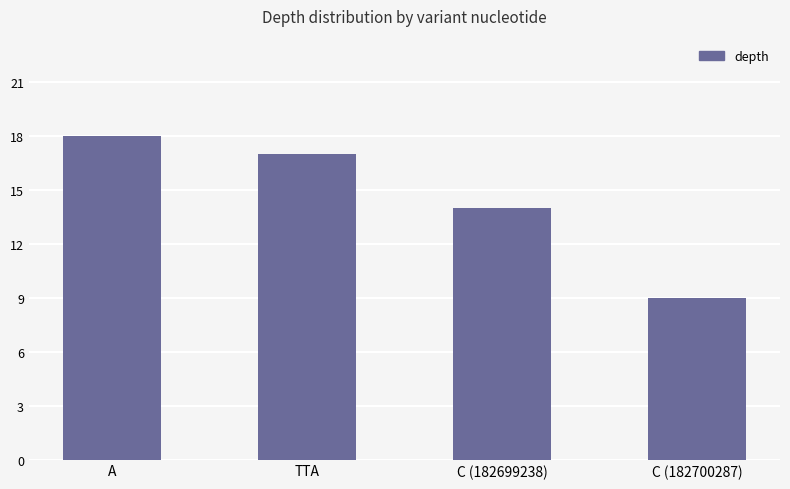

How many values are below 17?

2